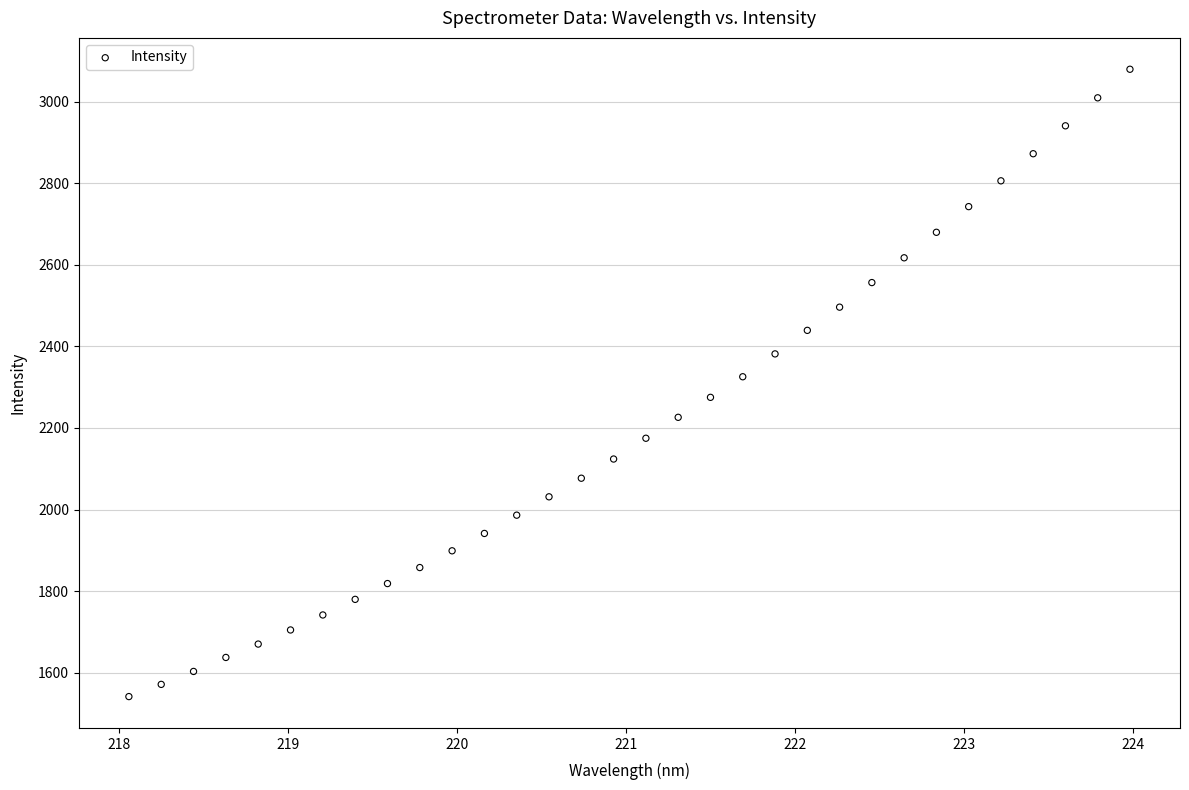

What is the range of X values (max minus min)?

5.9